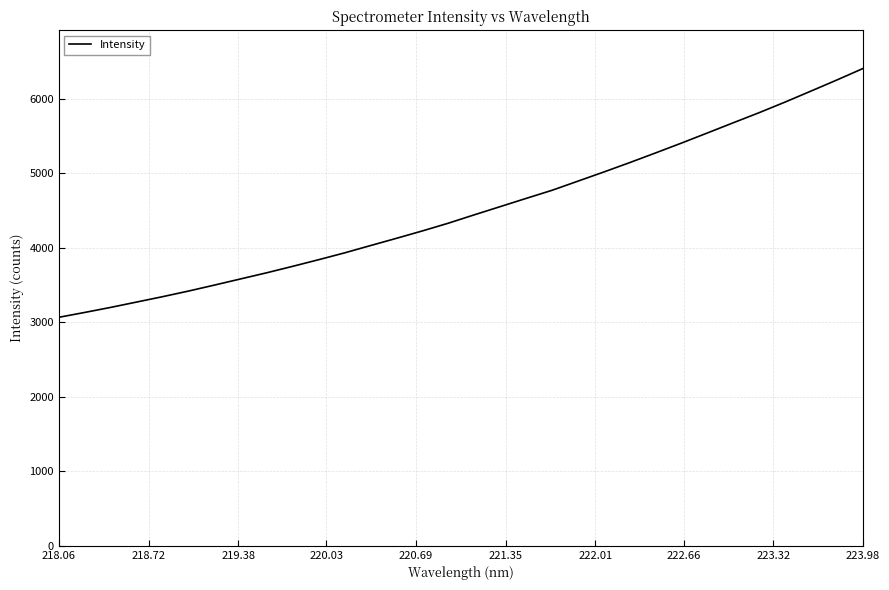

True or false: there are more than 2 points higher than both neighbors.

False